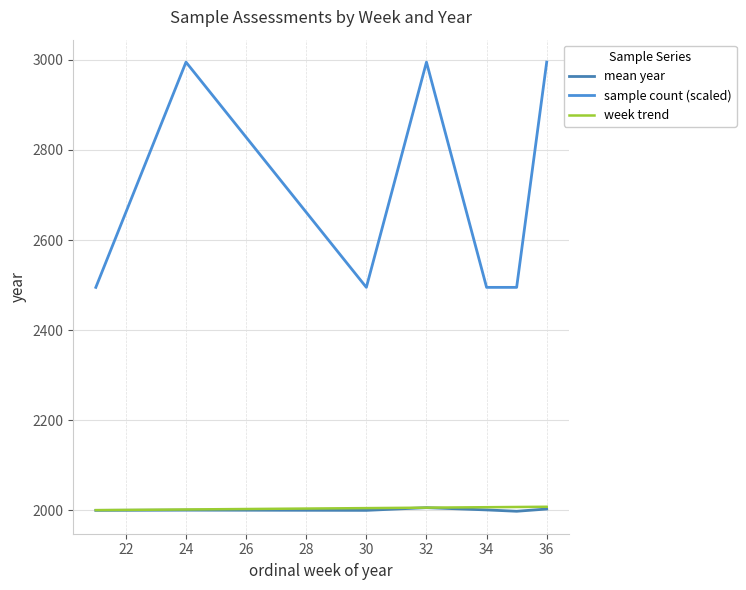

Does the chart display data point markers on the line(s)?

No